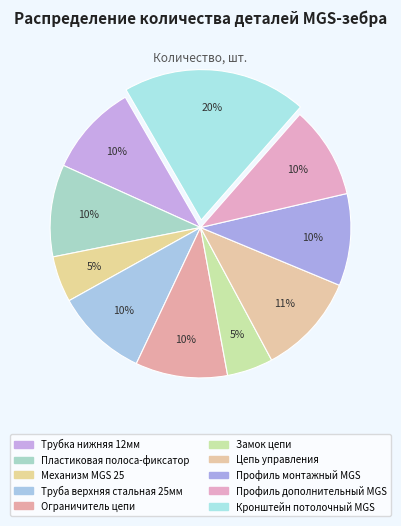

How many segments does this pie chart have?

10